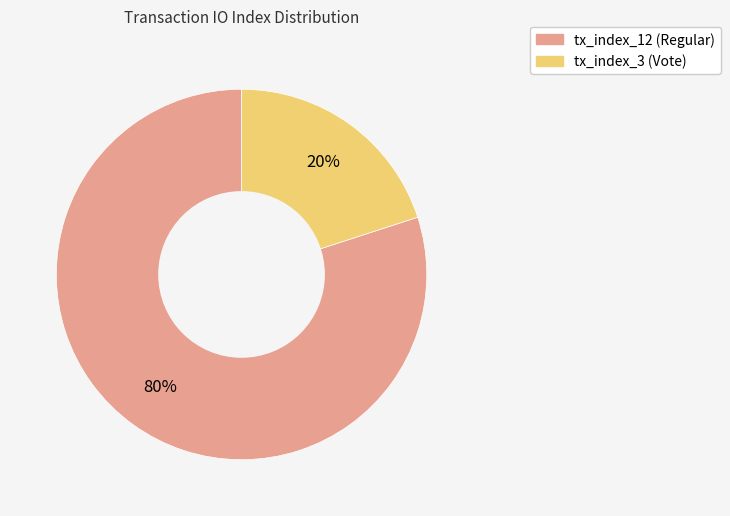

Is it true that tx_index_3 (Vote) is 6% of the pie?

False